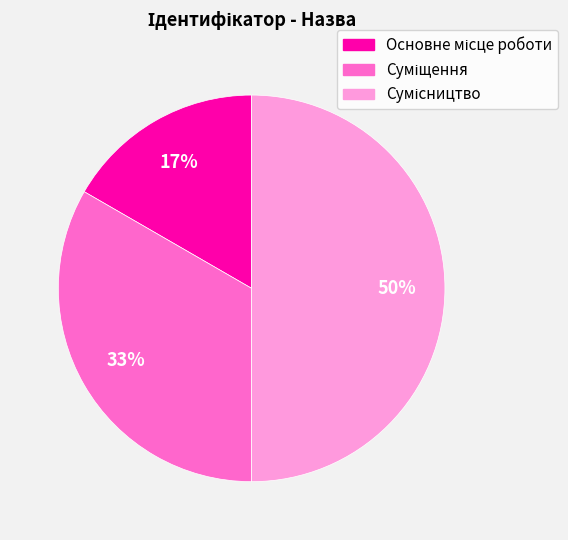

To the nearest percent, what is the average slice percentage?

33%